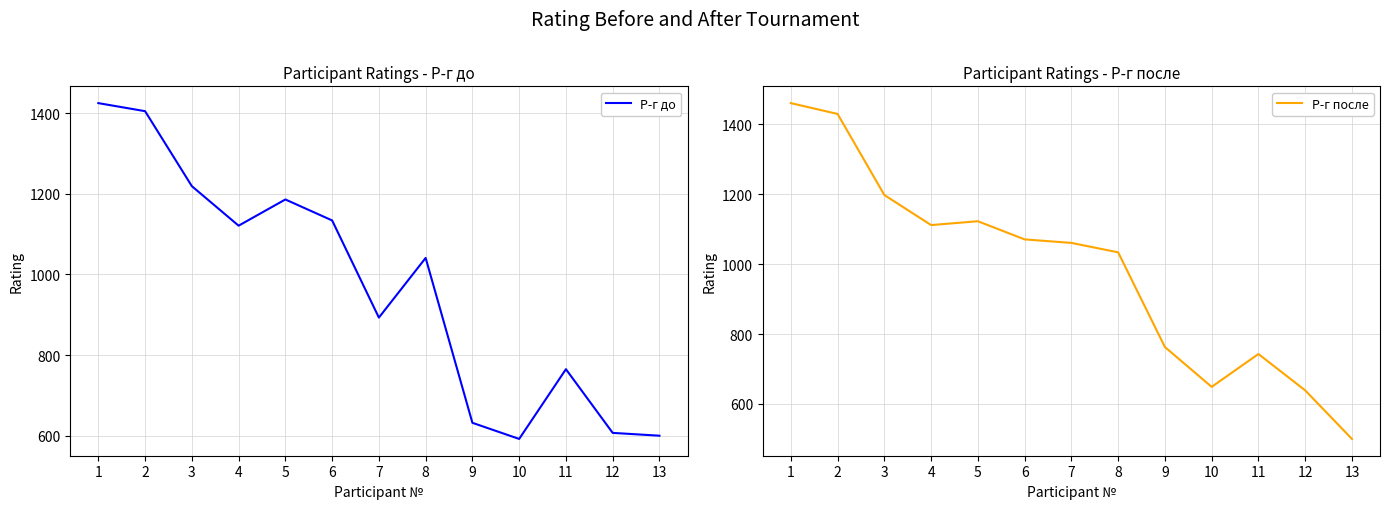

How many lines are shown in the chart?

2